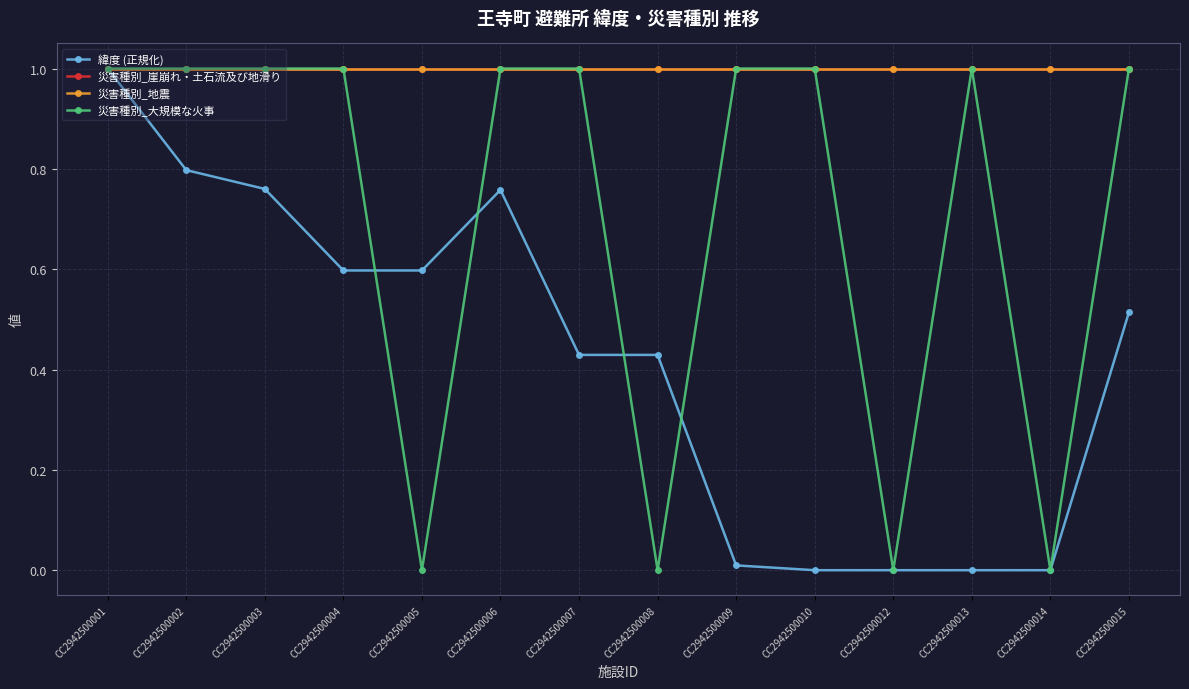

What is the average value of the 緯度 (正規化) series?

0.4